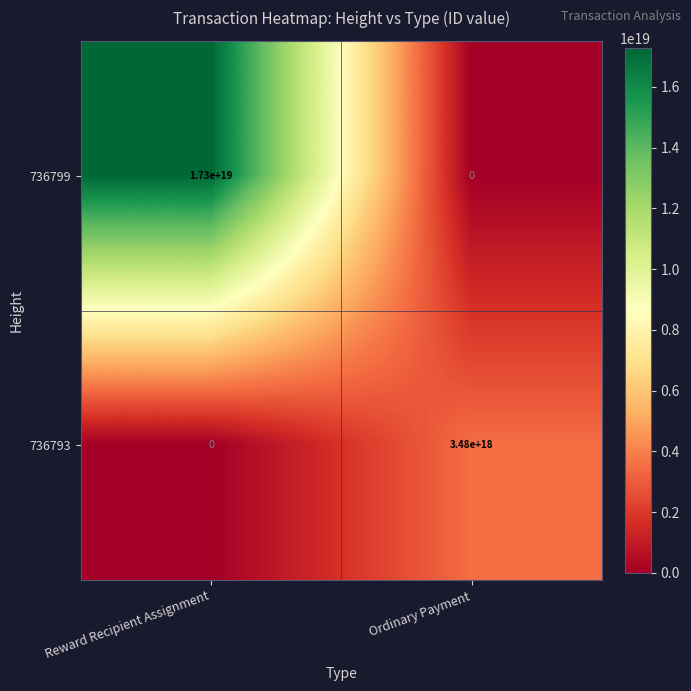

Is it true that 736793 equals 0 at Reward Recipient Assignment?

True